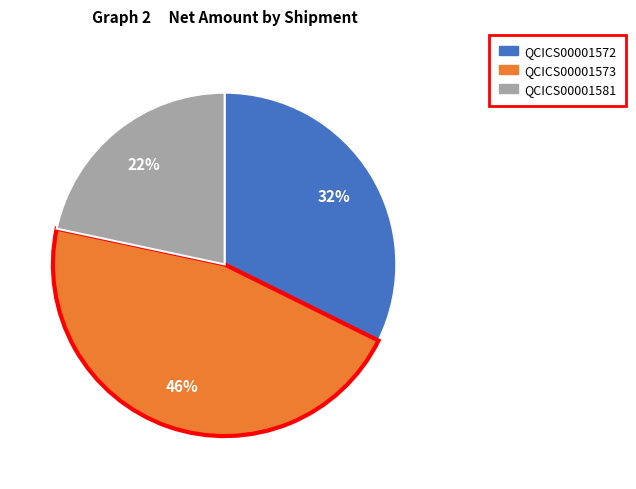

Approximately how many times larger is the value at QCICS00001573 compared to QCICS00001581?

2.1